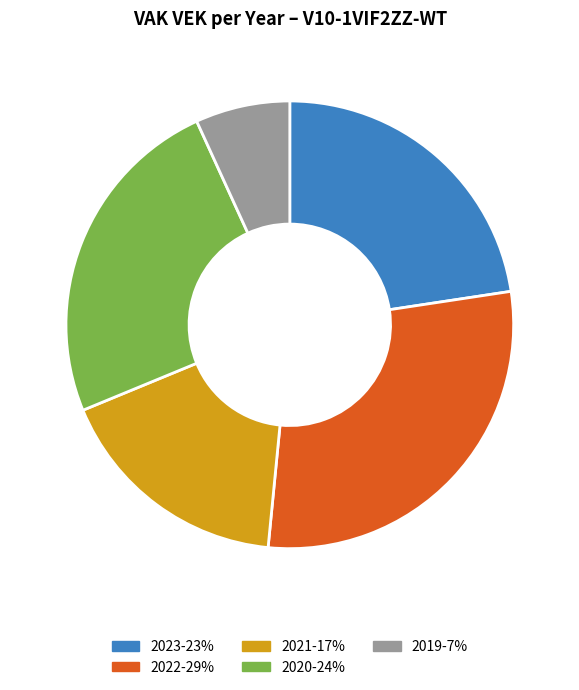

Is the sum of 2020-24% and 2019-7% greater than half?

No